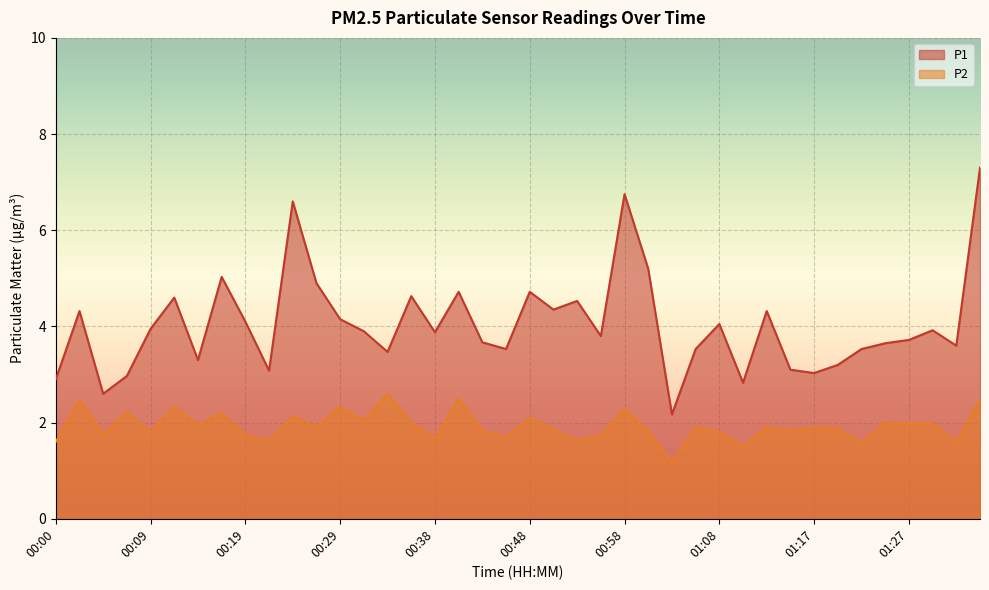

What is the sum of the P1 values at 00:02 and 00:48?

9.0